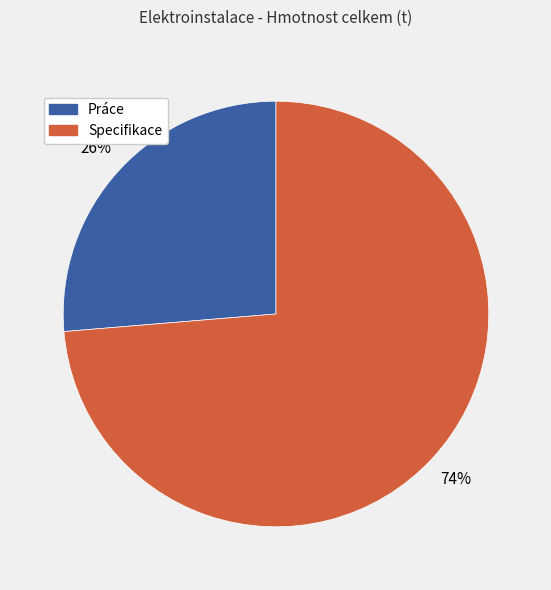

Is there a majority slice in this chart?

Yes